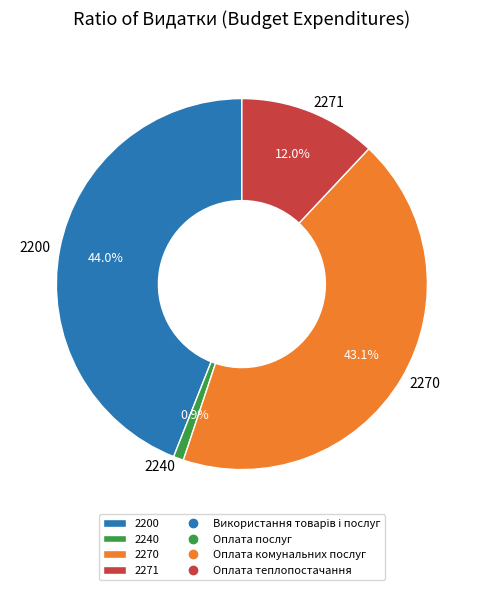

Rank the categories by value from highest to lowest.

2200, 2270, 2271, 2240